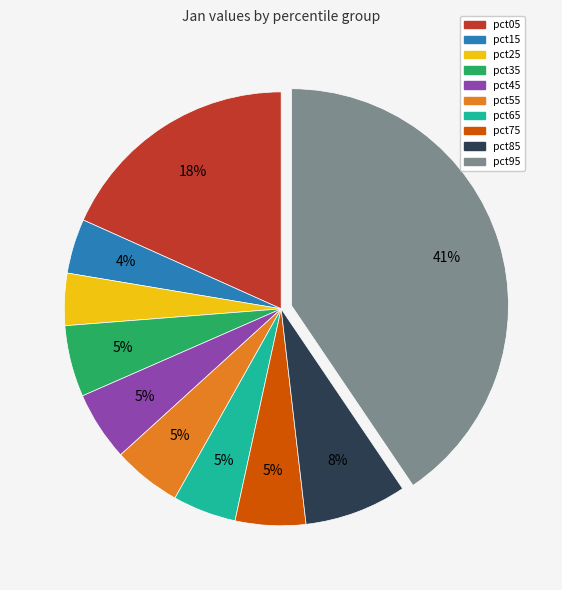

Count the number of slices in the pie.

10